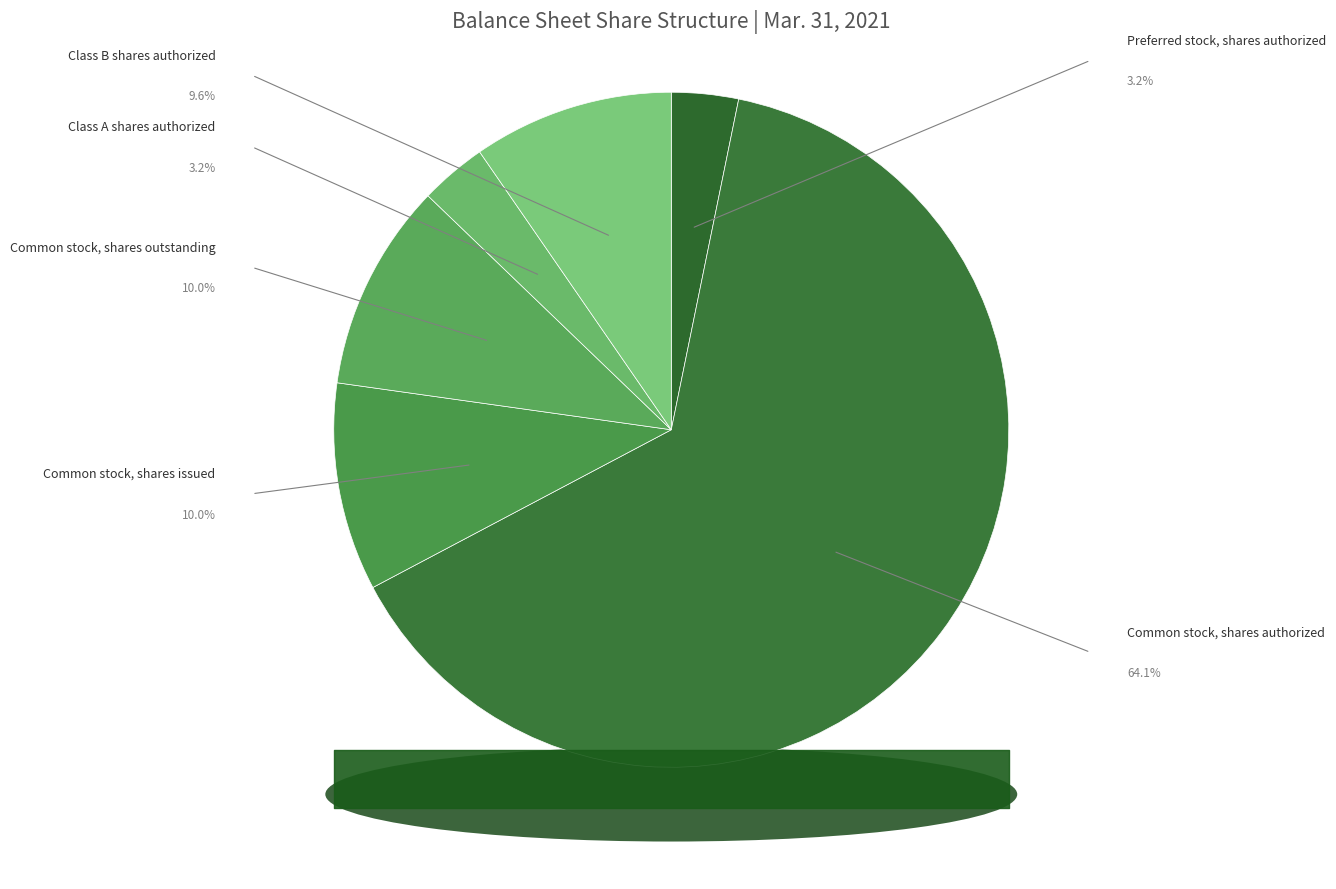

What percentage is the Common stock, shares issued slice, to the nearest percent?

10%